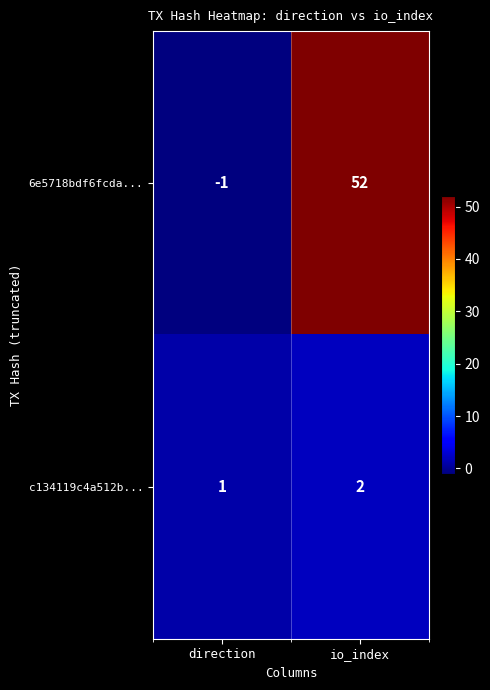

Which series changed the most between direction and io_index?

6e5718bdf6fcda...